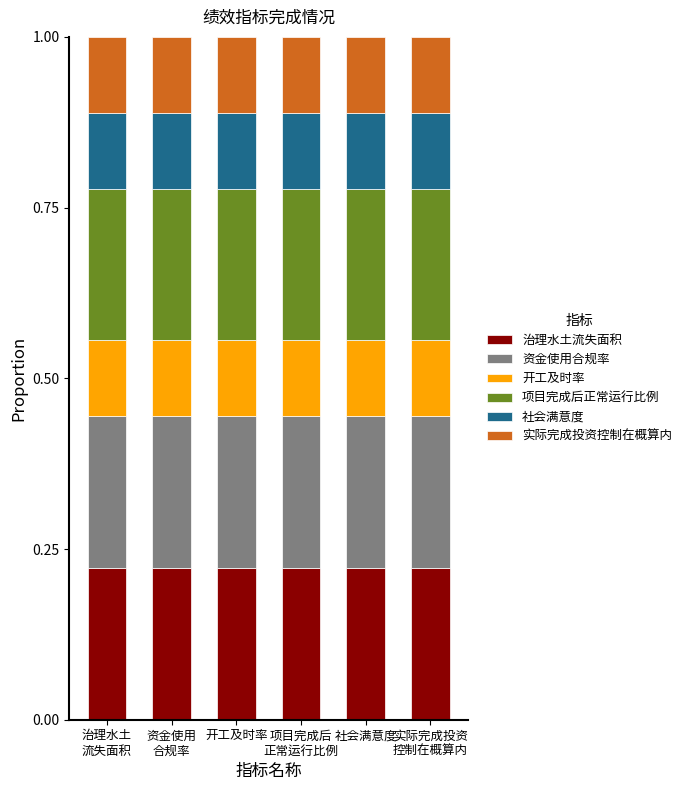

What is the total value across all series at 社会满意度?

1.0